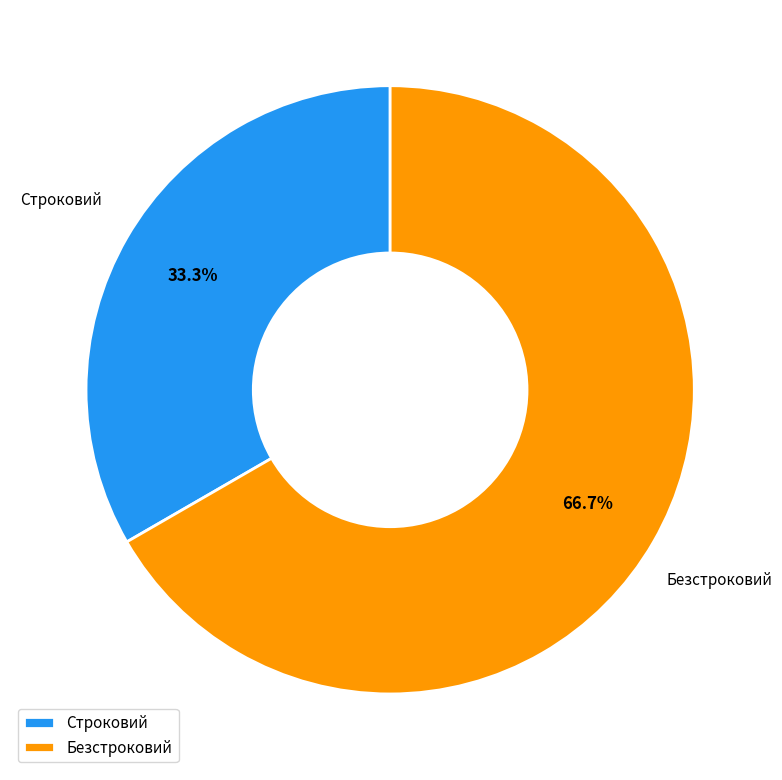

To the nearest percent, what is the combined percentage of Безстроковий and Строковий?

100%